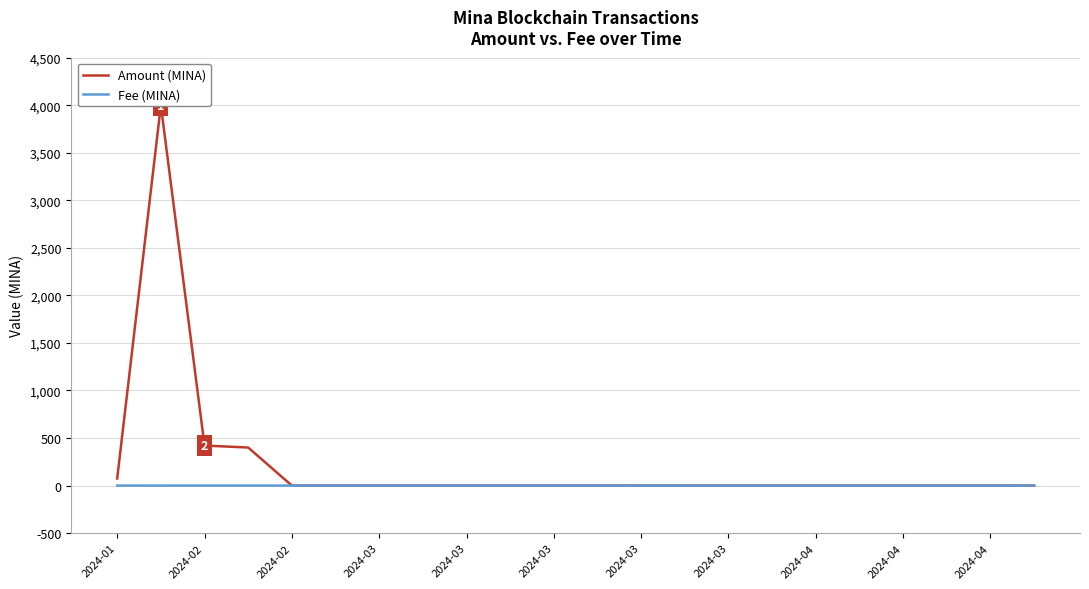

At 13, list the series in order from smallest to largest.

Fee (MINA), Amount (MINA)